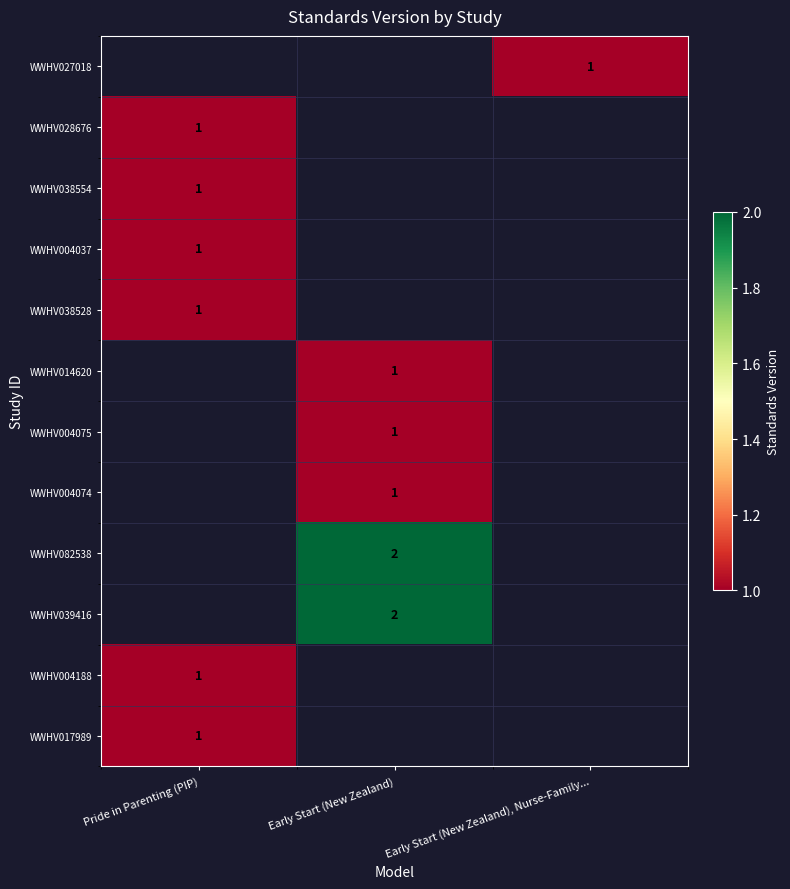

Is it true that WWHV028676 equals 1 at Pride in Parenting (PIP)?

True